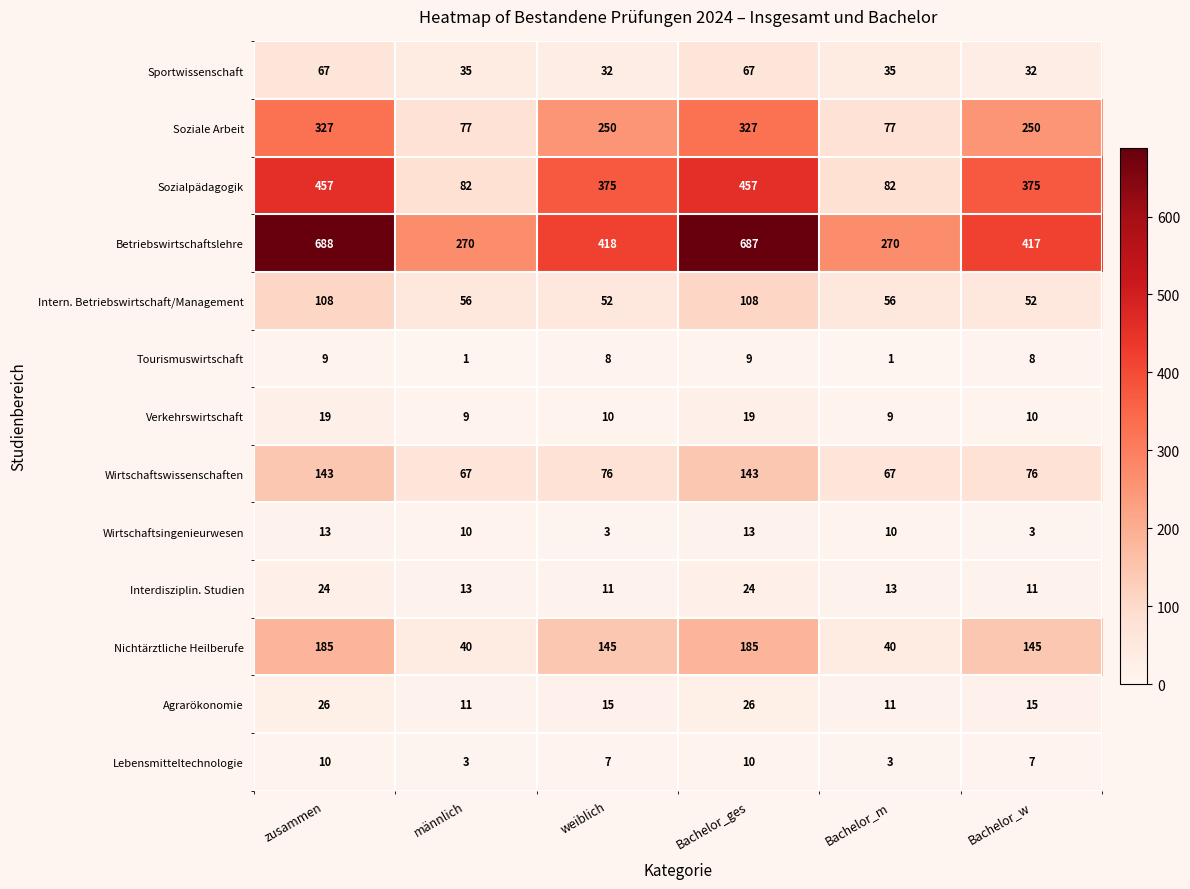

What is the difference between the highest and lowest values at weiblich?

415